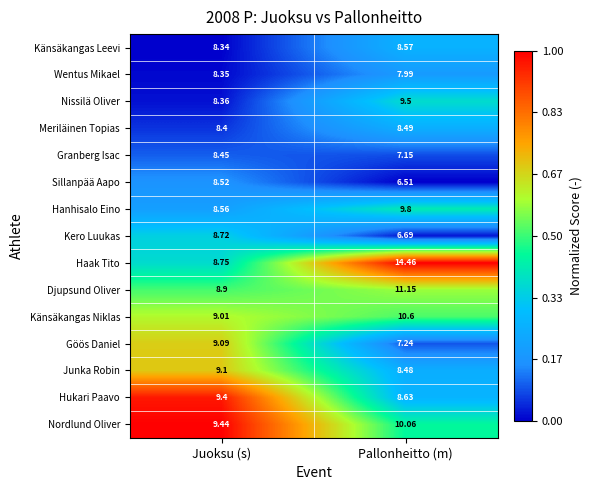

Rank the series at Pallonheitto (m) from highest to lowest value.

Haak Tito, Djupsund Oliver, Känsäkangas Niklas, Nordlund Oliver, Hanhisalo Eino, Nissilä Oliver, Hukari Paavo, Känsäkangas Leevi, Meriläinen Topias, Junka Robin, Wentus Mikael, Göös Daniel, Granberg Isac, Kero Luukas, Sillanpää Aapo